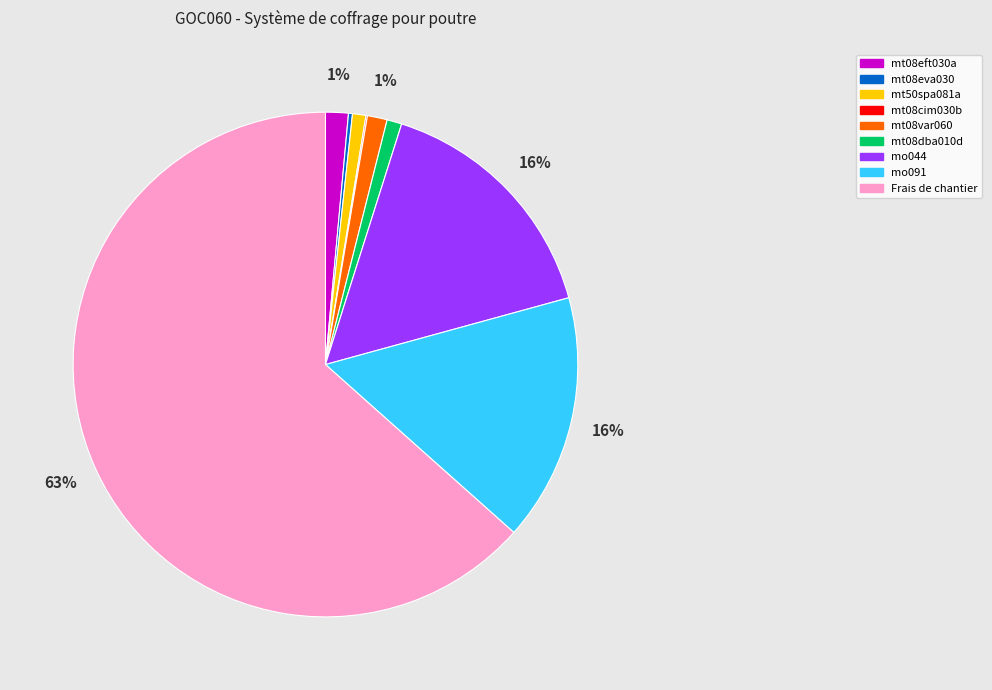

To the nearest percent, what is the average slice percentage?

11%